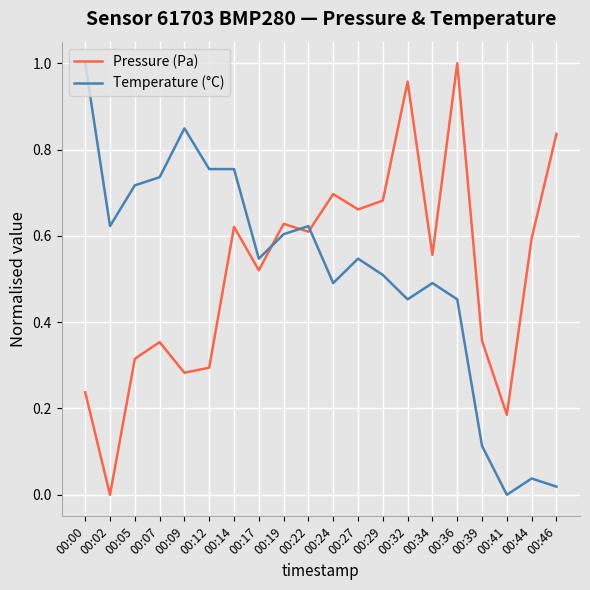

How many times do Pressure (Pa) and Temperature (°C) cross each other?

3